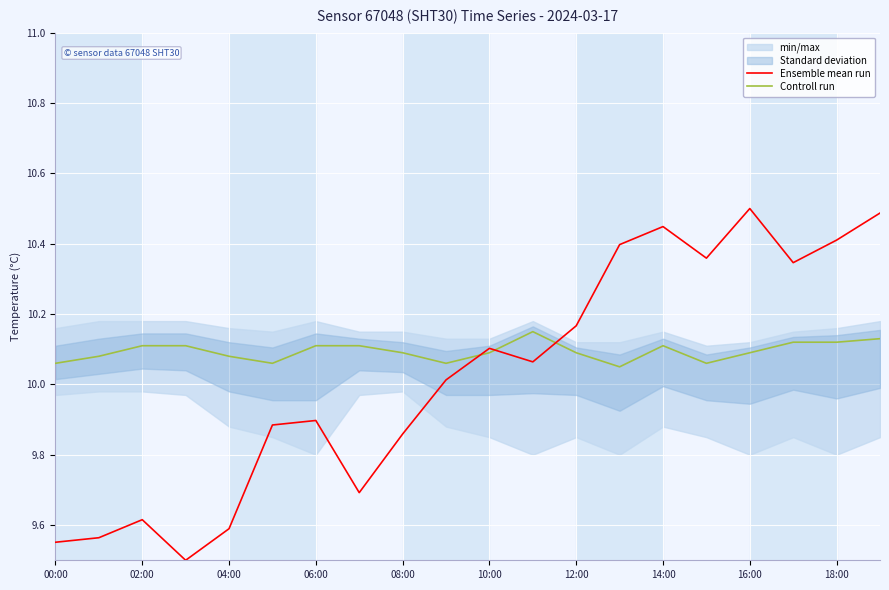

The value of Controll run at 02:00 is 3.4. True or false?

False